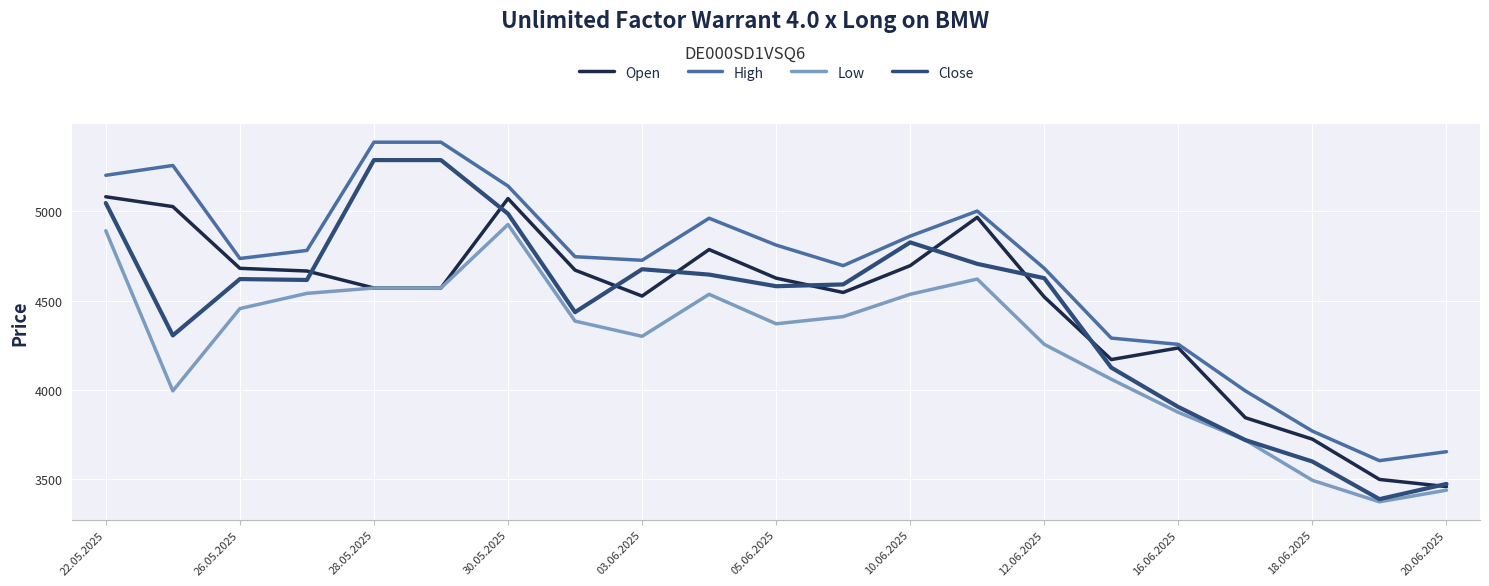

What is the lowest value of the Low series?

3375